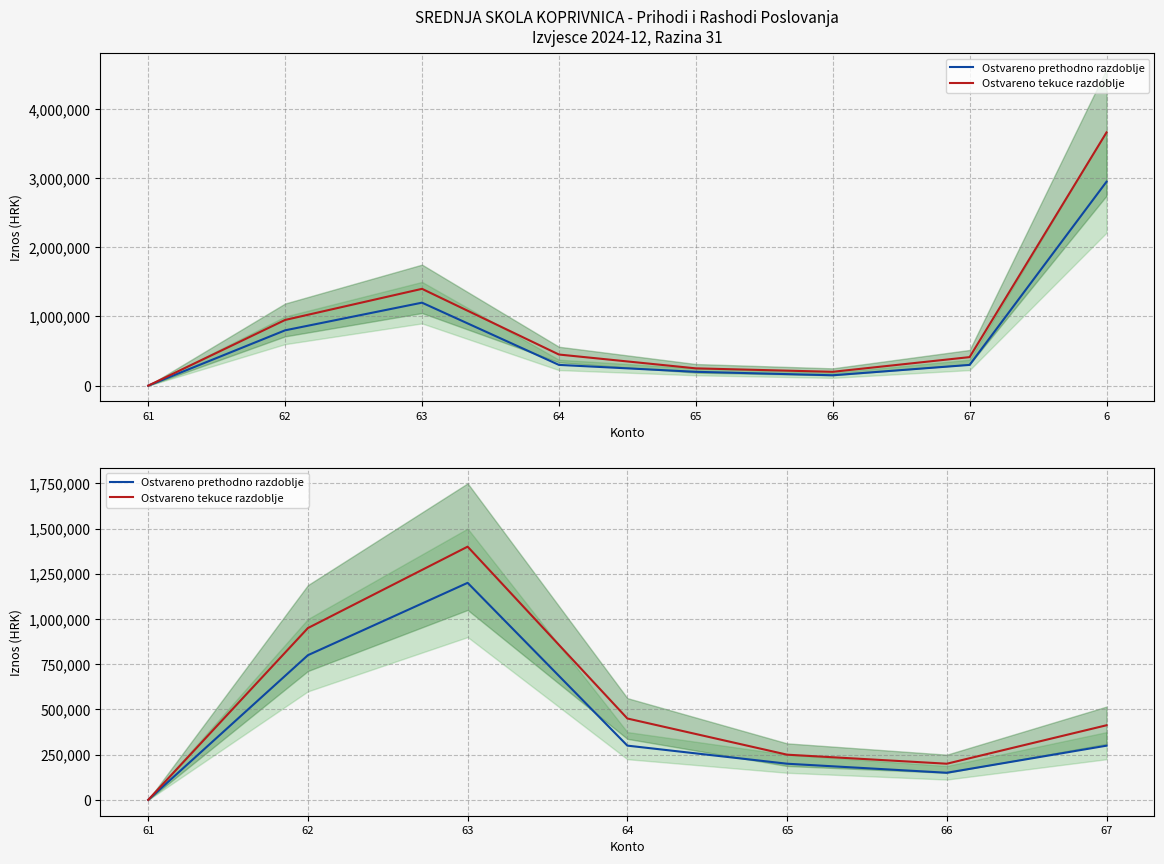

Does the chart display data point markers on the line(s)?

No